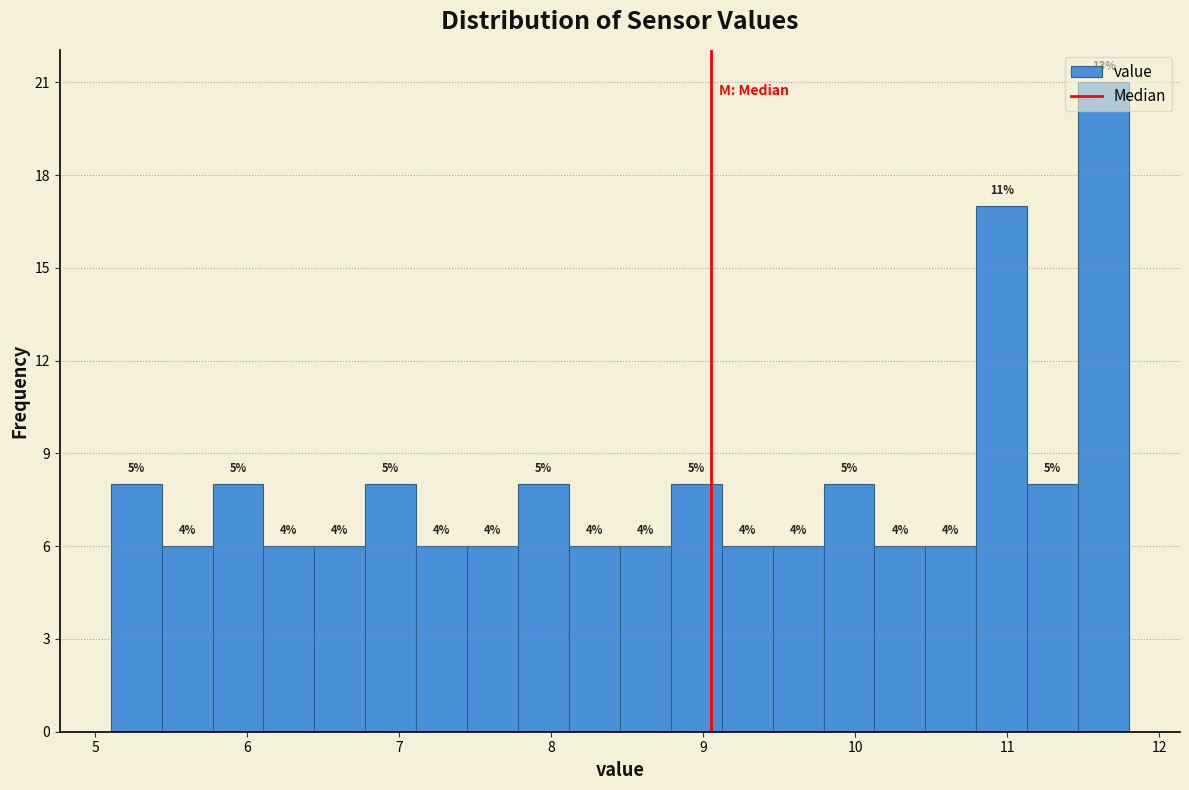

Around what value on the x-axis is the tallest bar? Give the approximate position of its centre, as read against the axis.

11.6